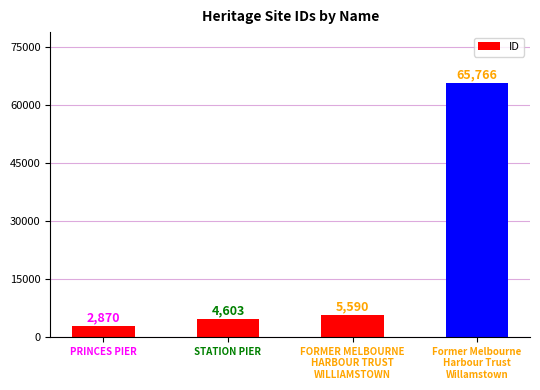

What is the maximum value shown in the chart?

65766